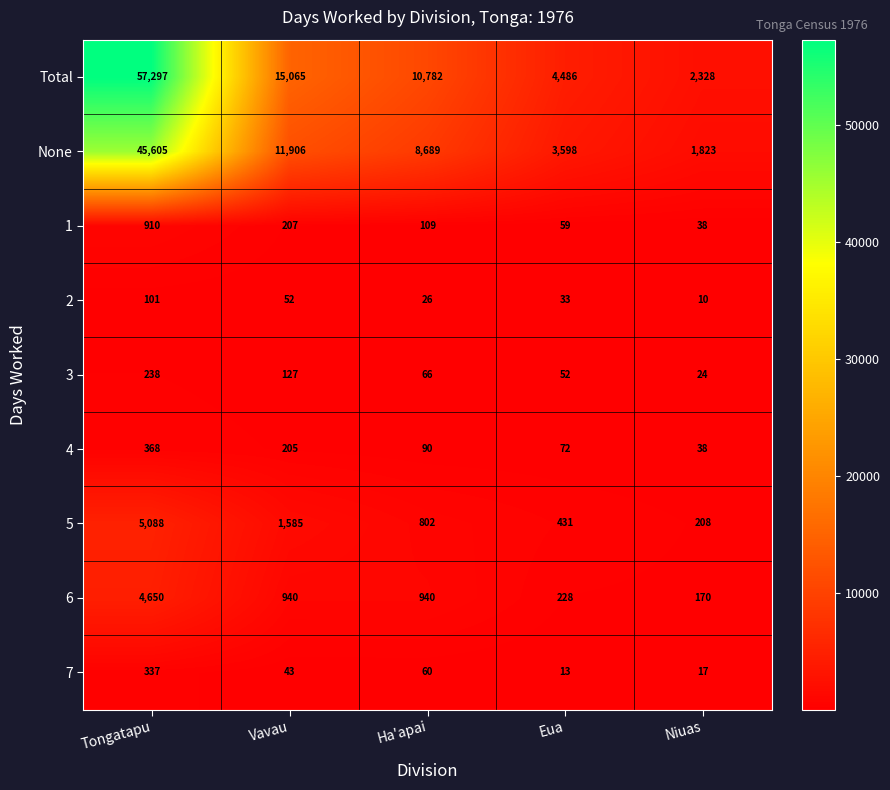

Which series has the largest total across all categories?

Total